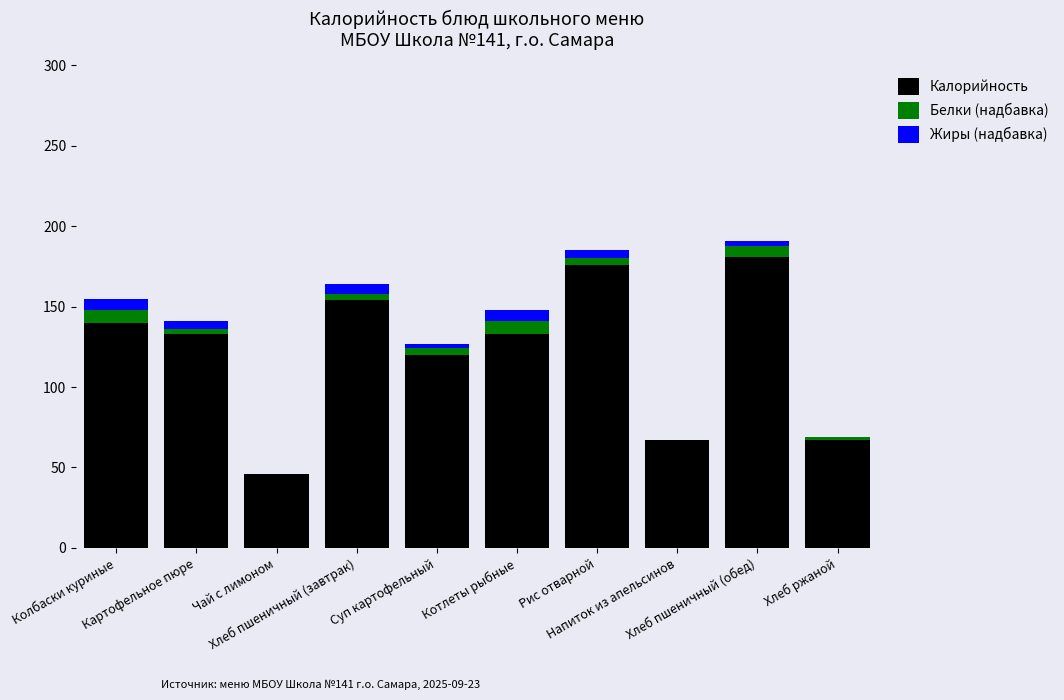

How many categories are shown in the chart?

10